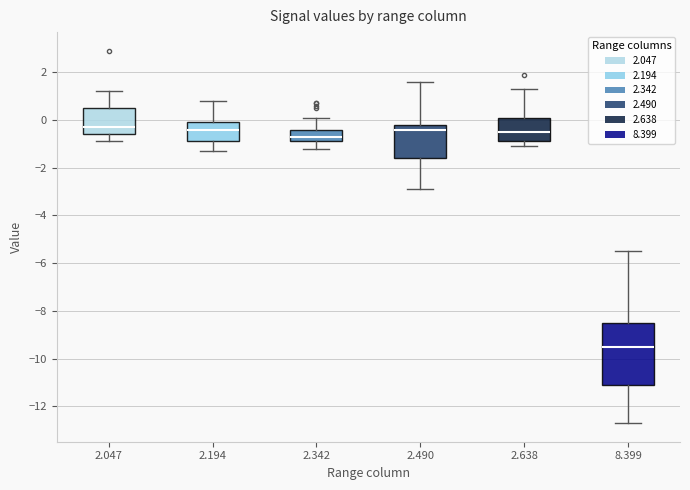

Which box is the tallest, from its lower edge to its upper edge?

8.399